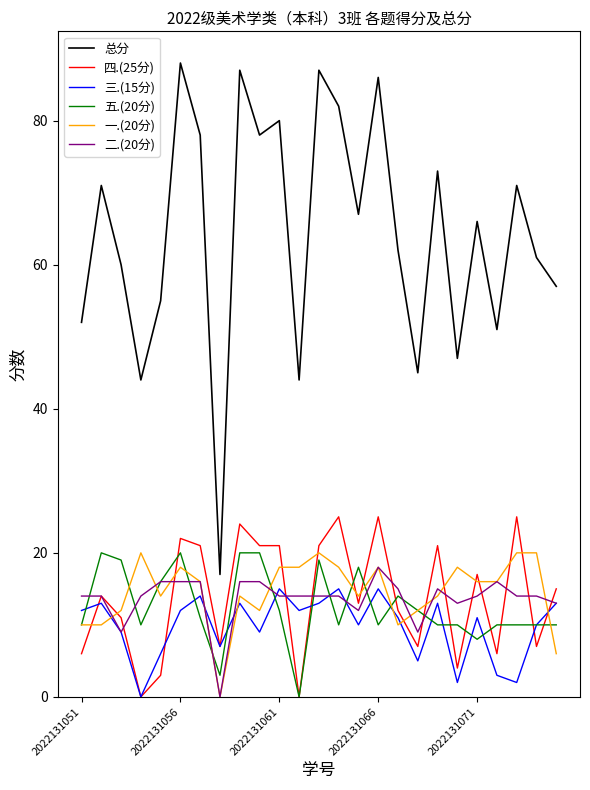

True or false: 总分 and 四.(25分) cross at least once.

False